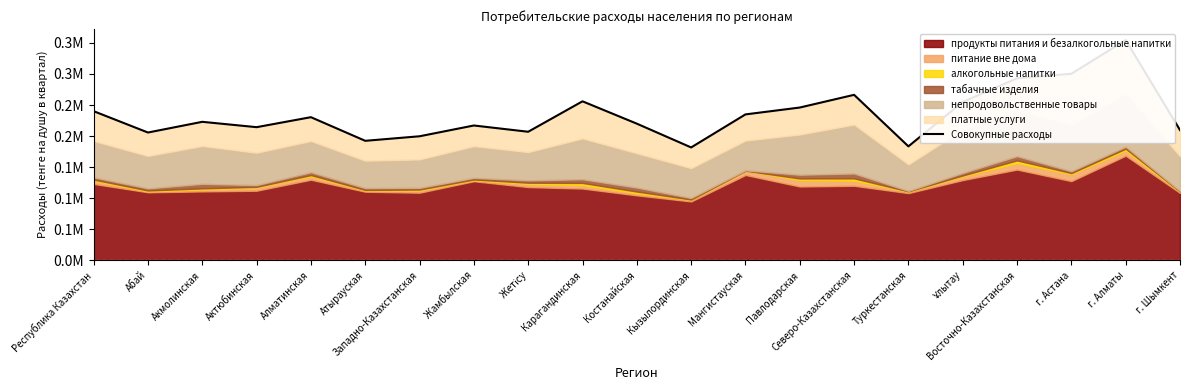

What position from the left is Северо-Казахстанская?

15